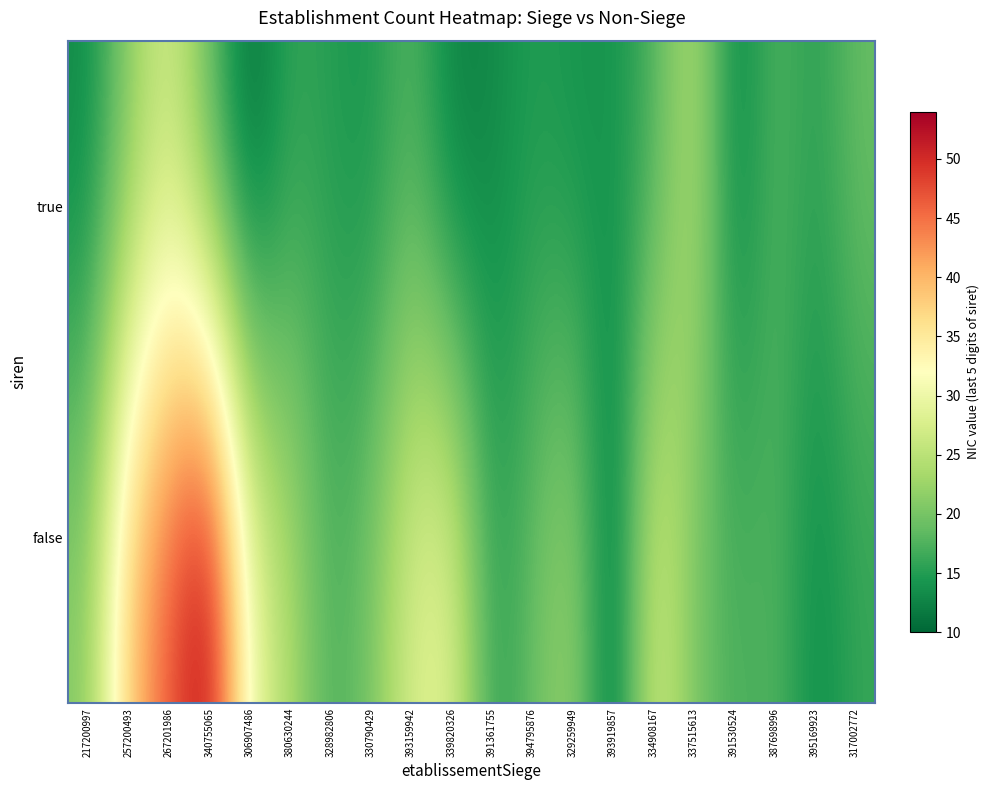

Reading left to right, extract all data points from this chart.

true: 217200997=13	257200493=21	267201986=27	340755065=18	306907486=10	380630244=16	328982806=15	330790429=14	393159942=18	339820326=12	391361755=13	394795876=15	329259949=14	393919857=14	334908167=17	337515613=25	391530524=12	387698996=18	395169923=15	317002772=19
false: 217200997=21	257200493=39	267201986=47	340755065=54	306907486=30	380630244=24	328982806=17	330790429=20	393159942=28	339820326=29	391361755=15	394795876=19	329259949=23	393919857=10	334908167=28	337515613=20	391530524=17	387698996=18	395169923=13	317002772=16